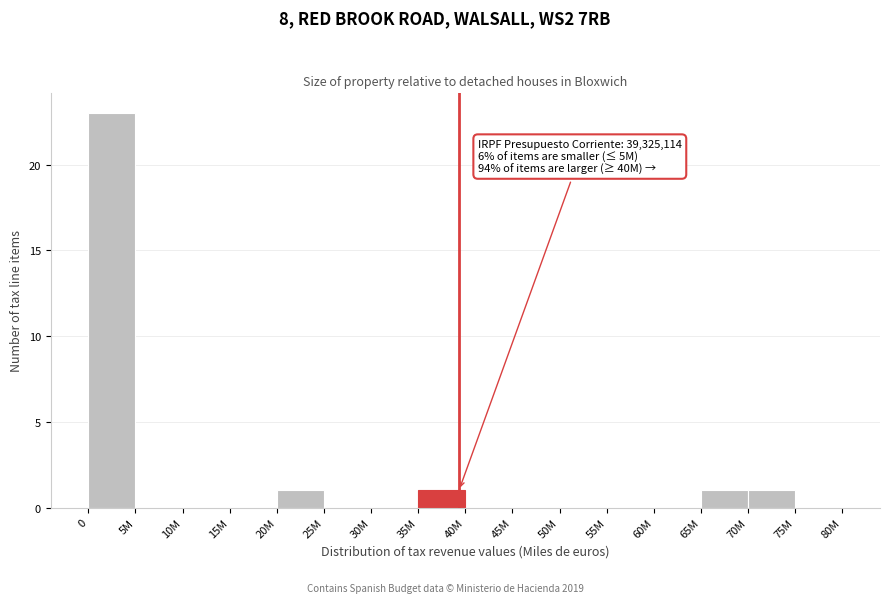

Reading left to right, list all the values displayed in this chart.

0=23	5M=0	10M=0	15M=0	20M=1	25M=0	30M=0	35M=1	40M=0	45M=0	50M=0	55M=0	60M=0	65M=1	70M=1	75M=0